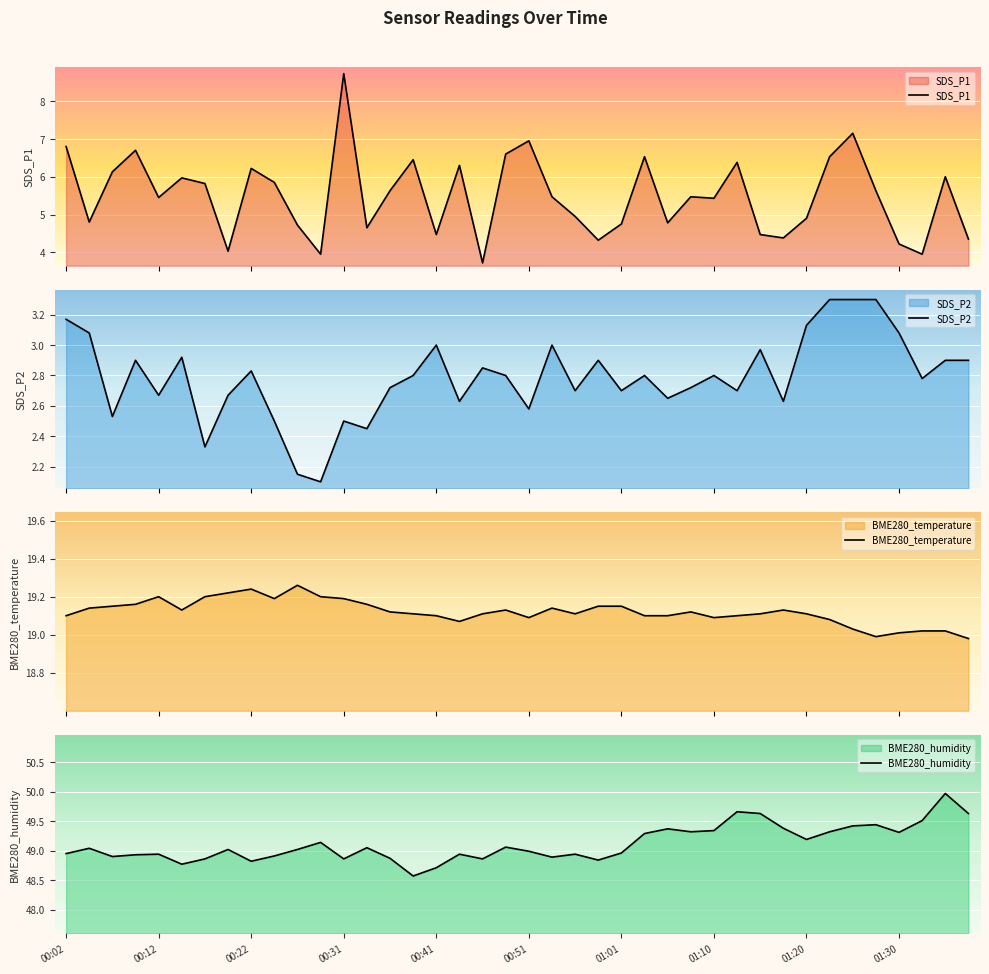

What is the minimum value for SDS_P1?

3.7